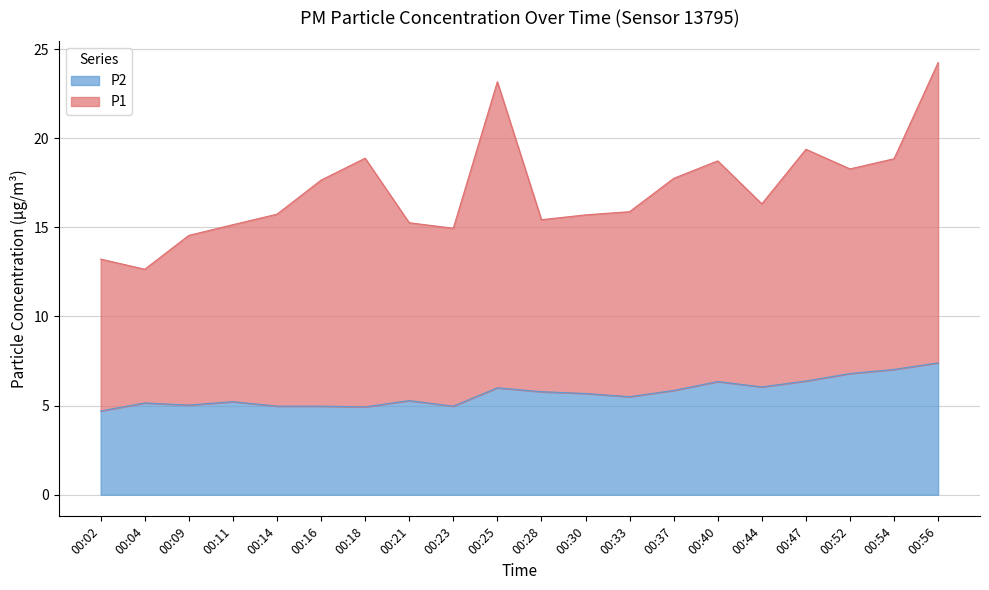

How many interior local valleys (lower than both neighbors) does the data have?

5